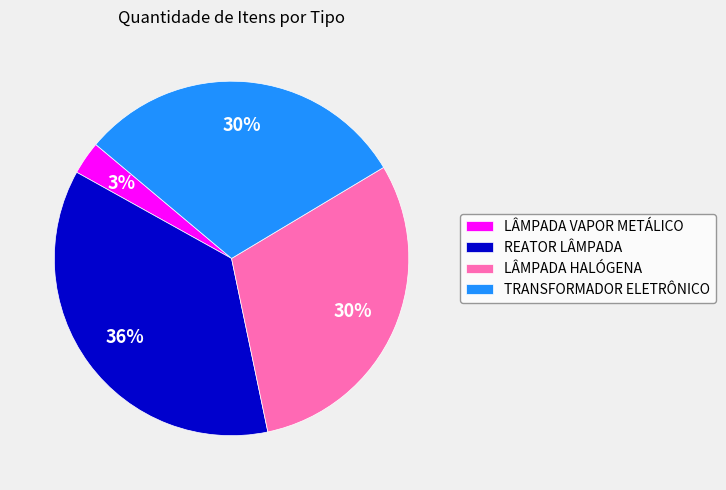

Approximately how many times larger is the value at LÂMPADA HALÓGENA compared to REATOR LÂMPADA?

0.8